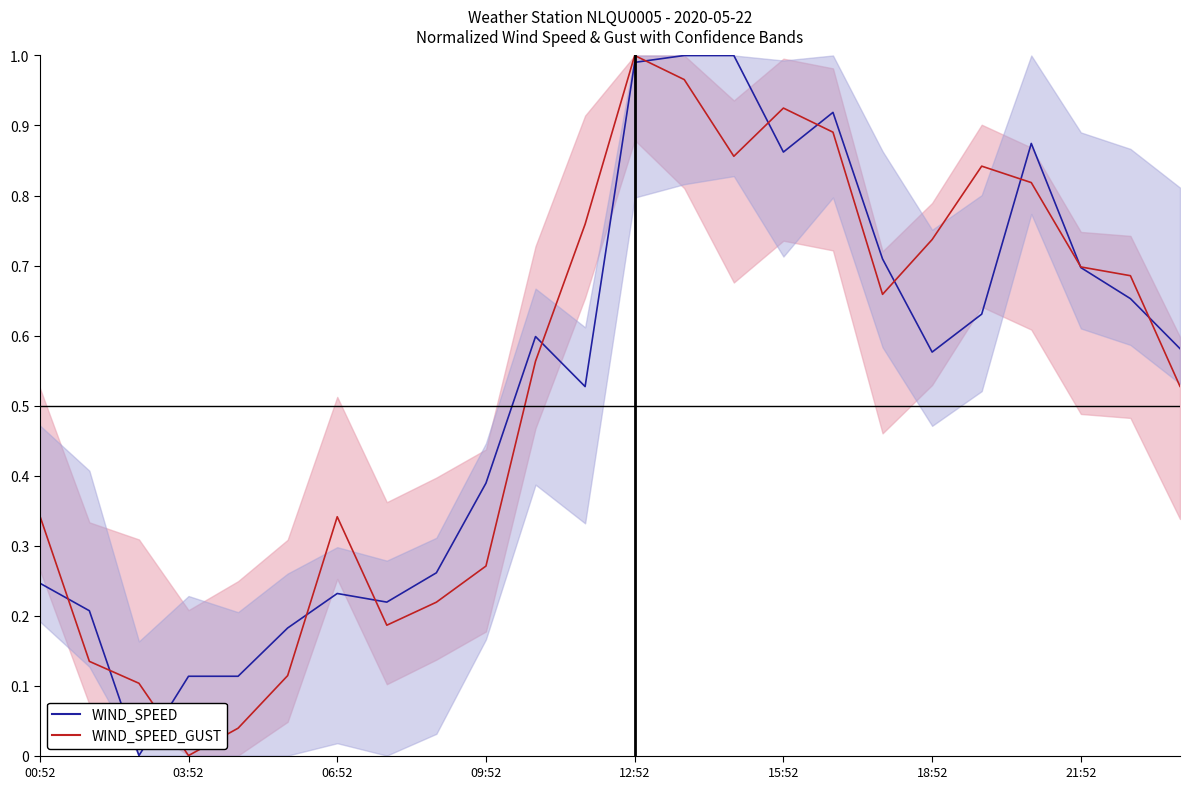

What is the spread (max minus min) of values at 09:52?

0.1